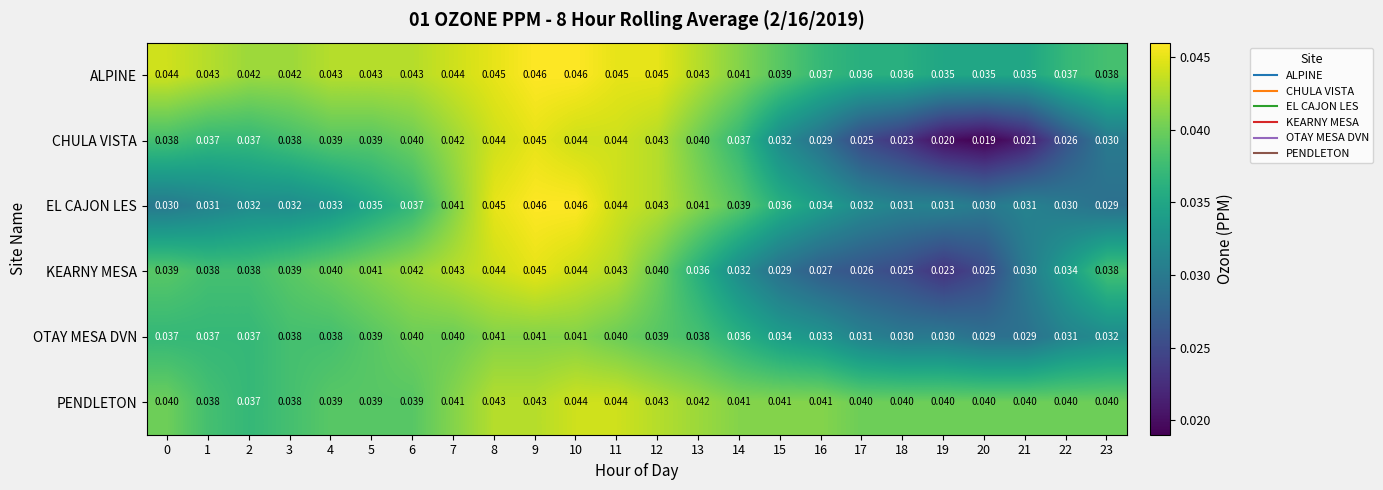

Between 6 and 12, which series saw the biggest shift?

EL CAJON LES